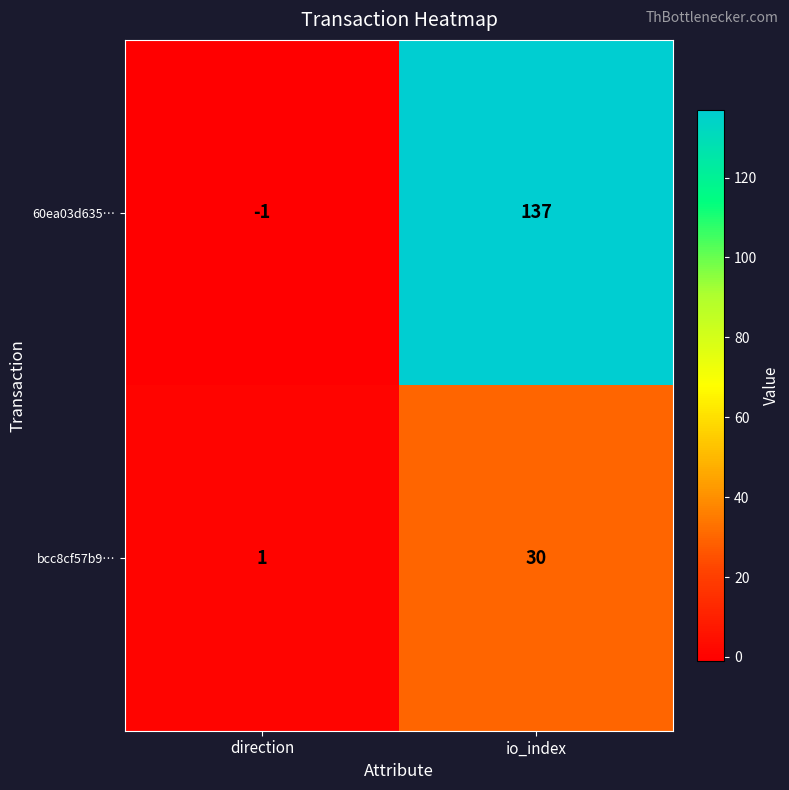

How many categories are shown in the chart?

2